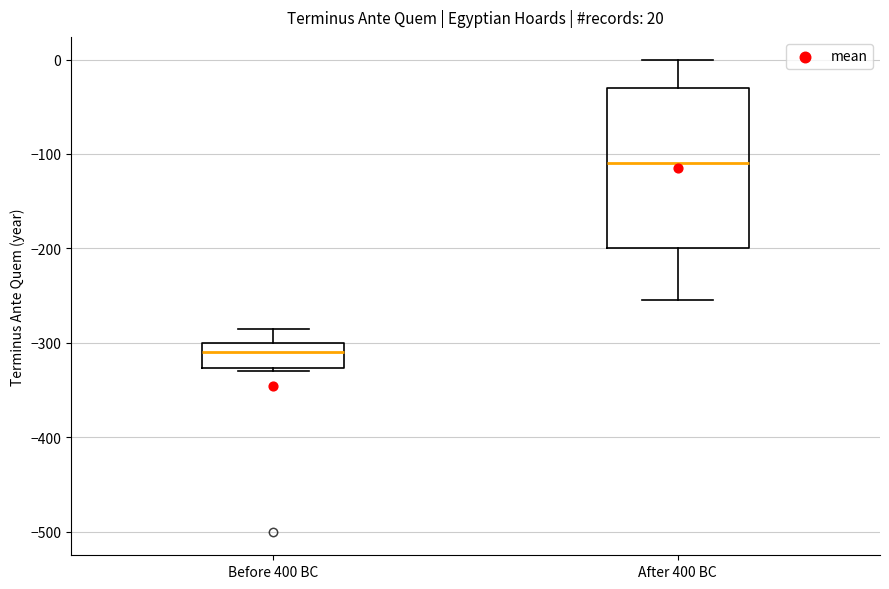

Comparing the boxes themselves (not the whiskers), which one is the tallest?

After 400 BC